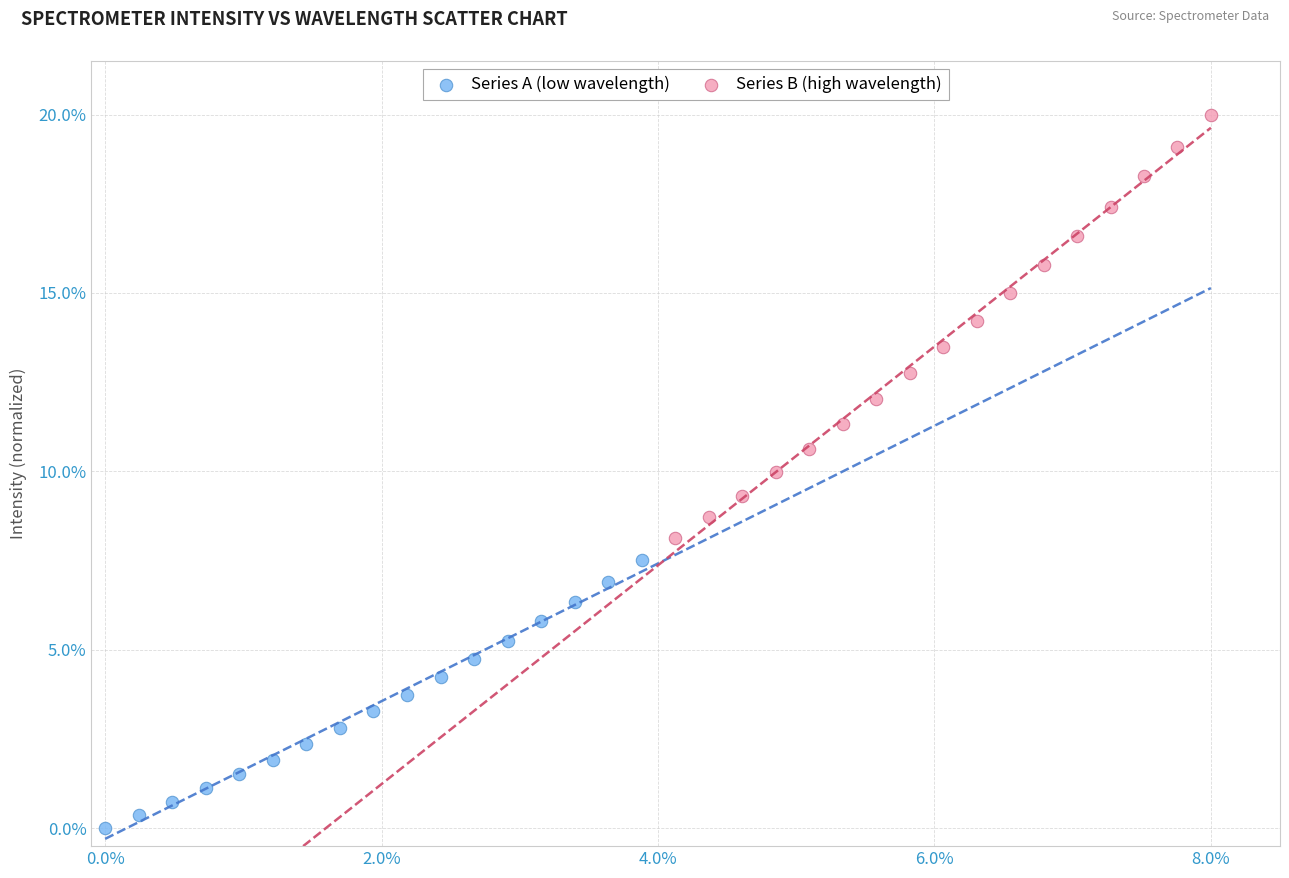

Which series reaches the minimum Y coordinate?

Series A (low wavelength)